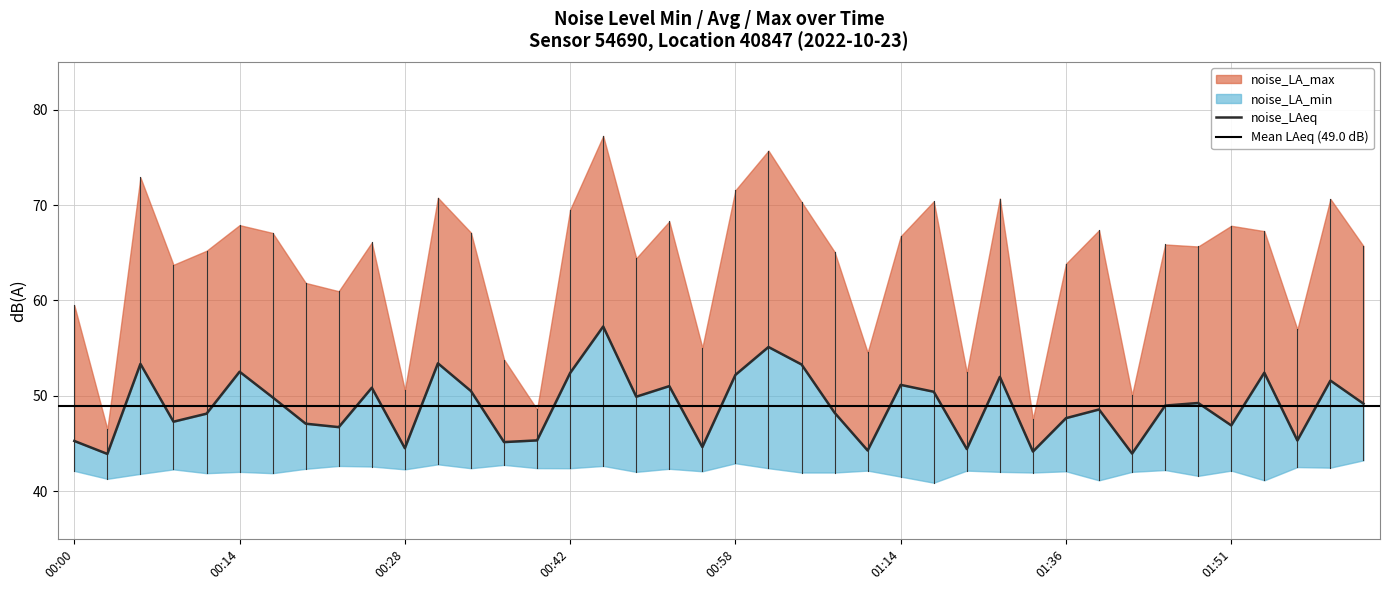

What is the value of the noise_LA_max point at the 36th from the left?

67.8